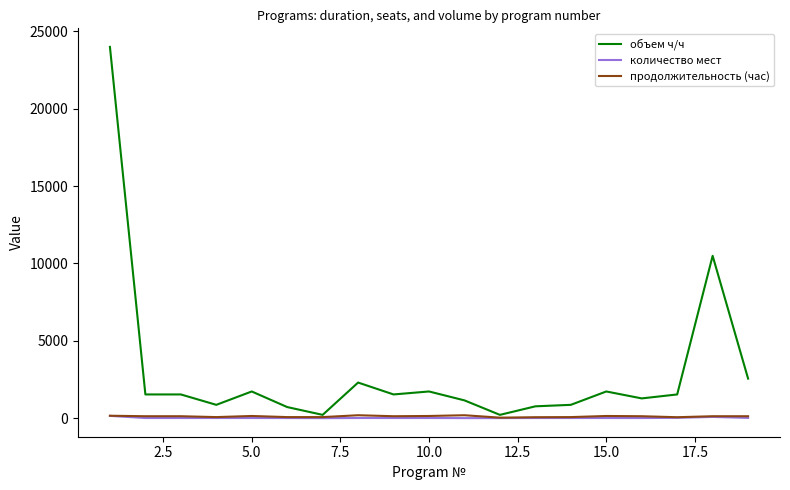

Which series has the largest range (max minus min)?

объем ч/ч